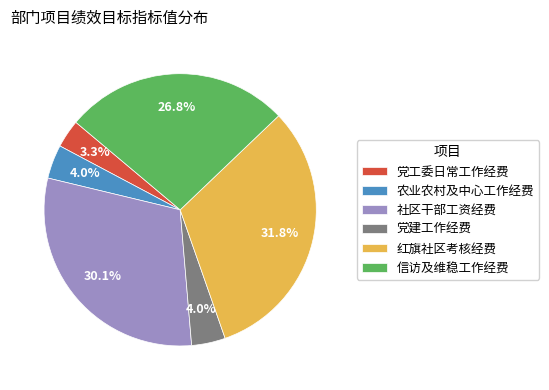

True or false: 党工委日常工作经费 accounts for 3% of the total.

True